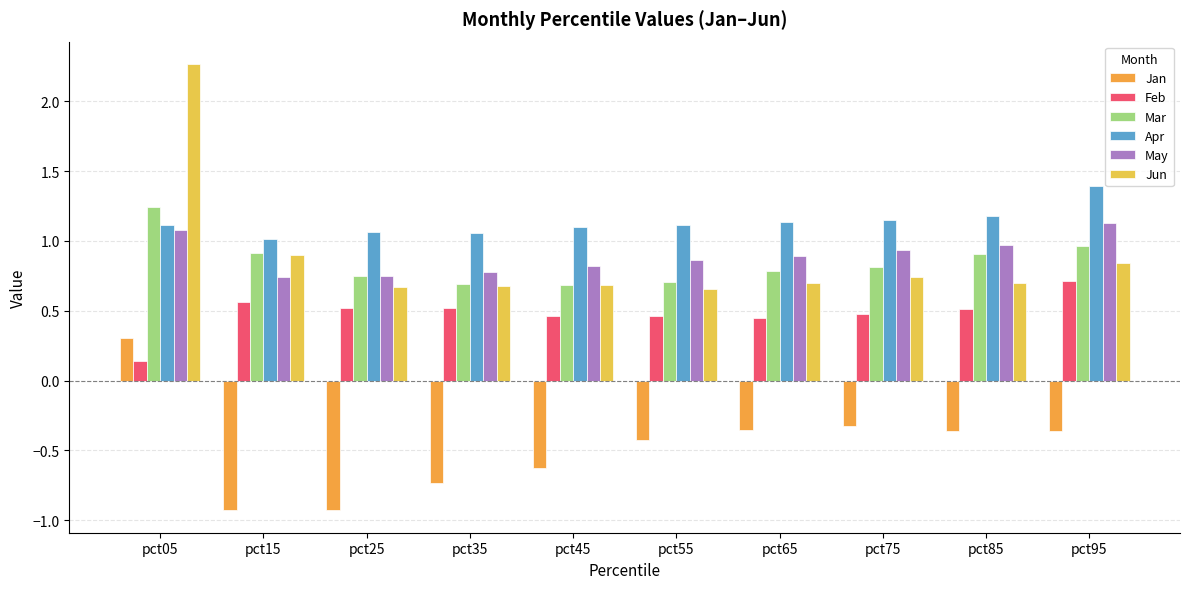

Which series has the largest range (max minus min)?

Jun